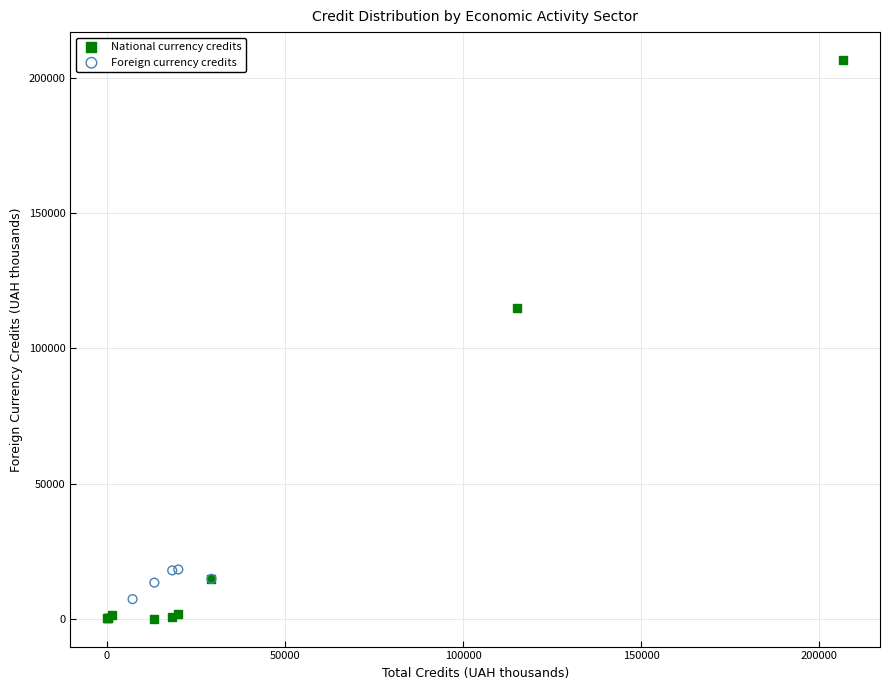

What are all the series names shown in the legend?

National currency credits, Foreign currency credits